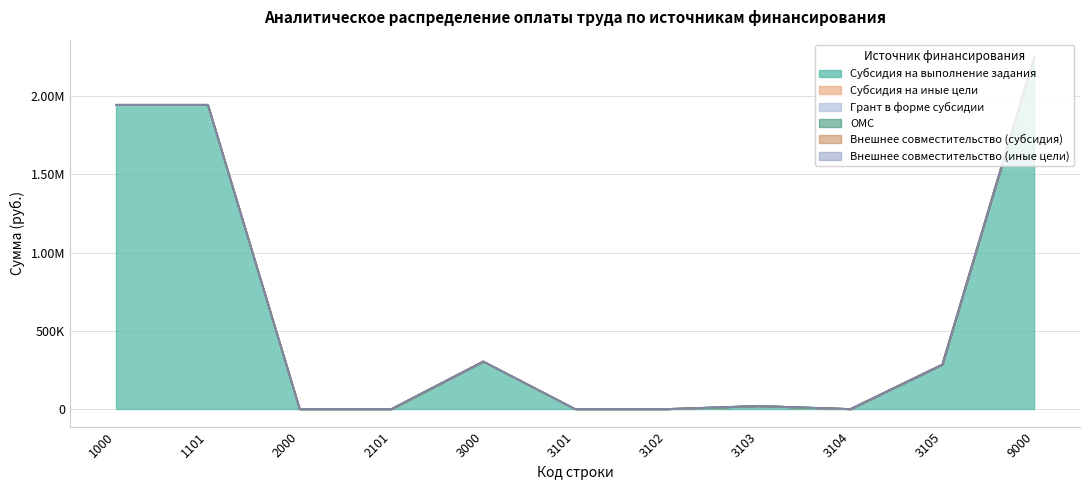

Does the chart display data point markers on the line(s)?

No